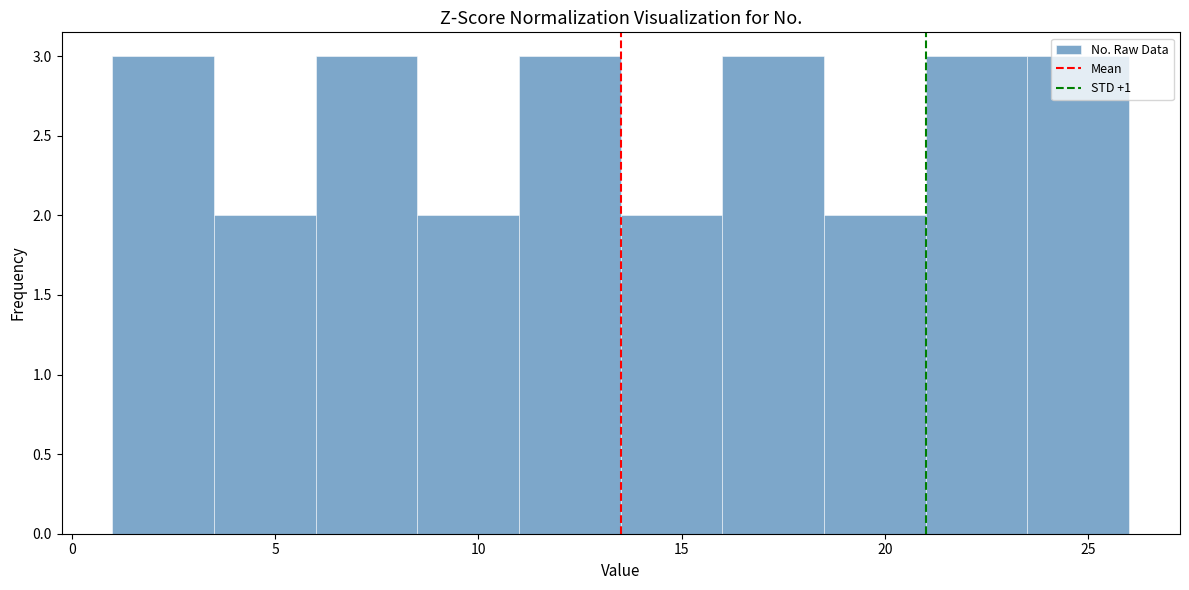

What is the height of the bar covering 3.5 to 6.0 on the x-axis? The values are not printed on the chart, so give them approximately, as read against the axis.

2